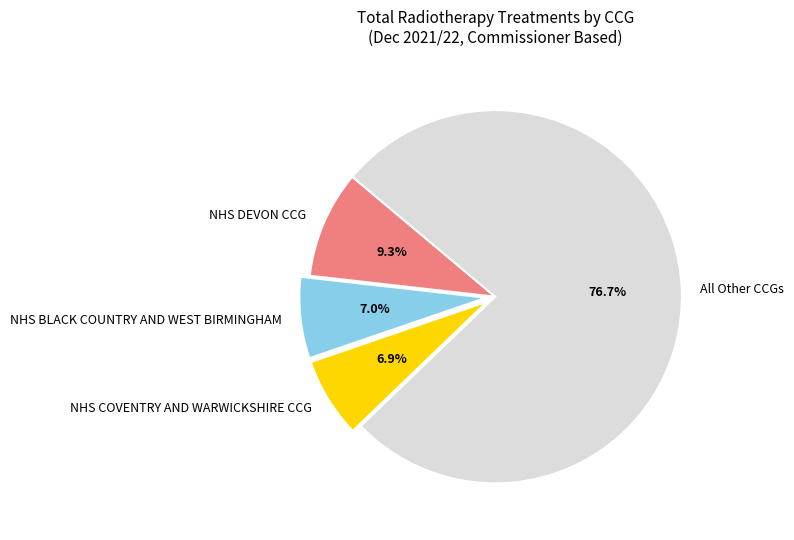

Count the number of slices in the pie.

4